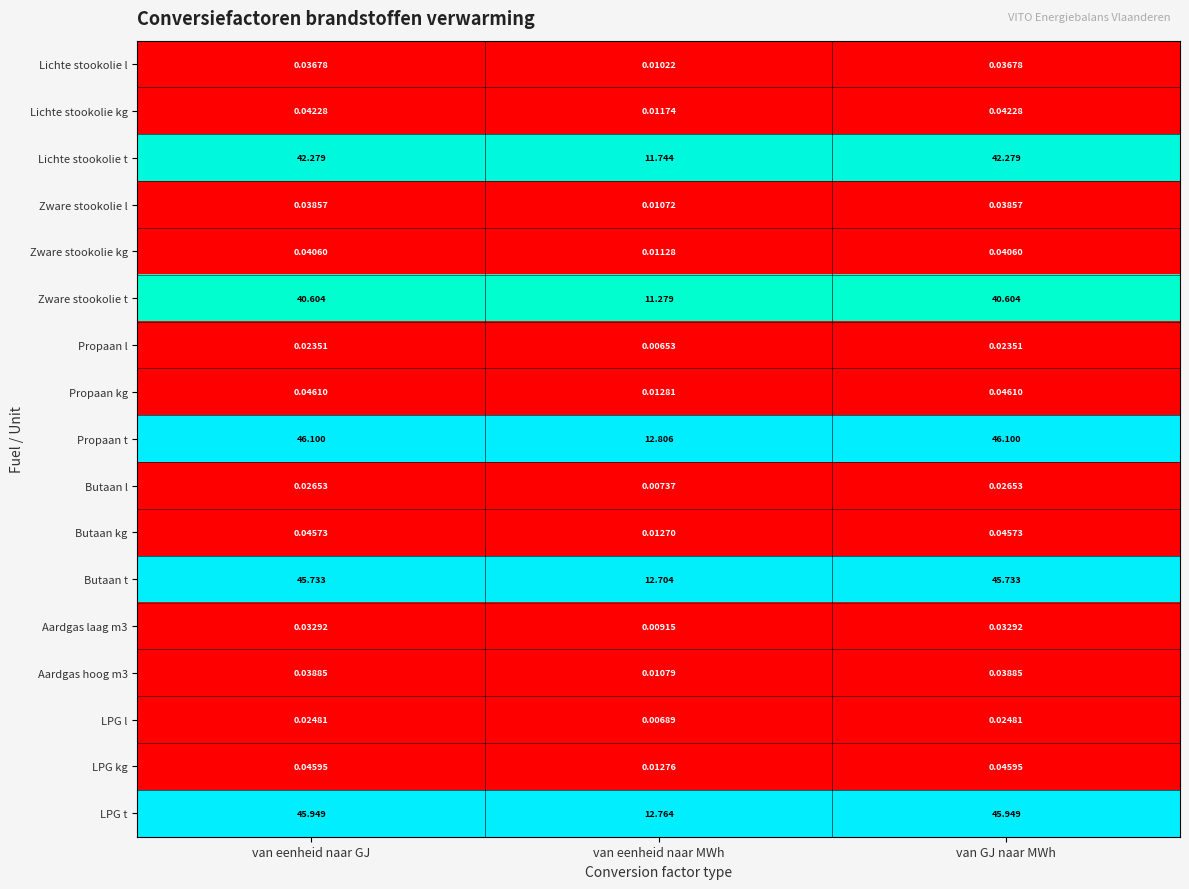

Which series changed the most between van eenheid naar GJ and van eenheid naar MWh?

Propaan t